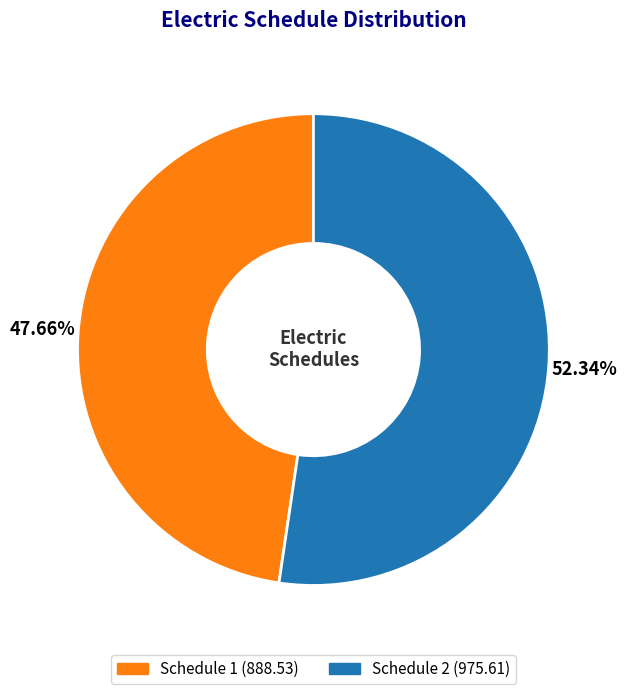

Does any single category account for the majority?

Yes